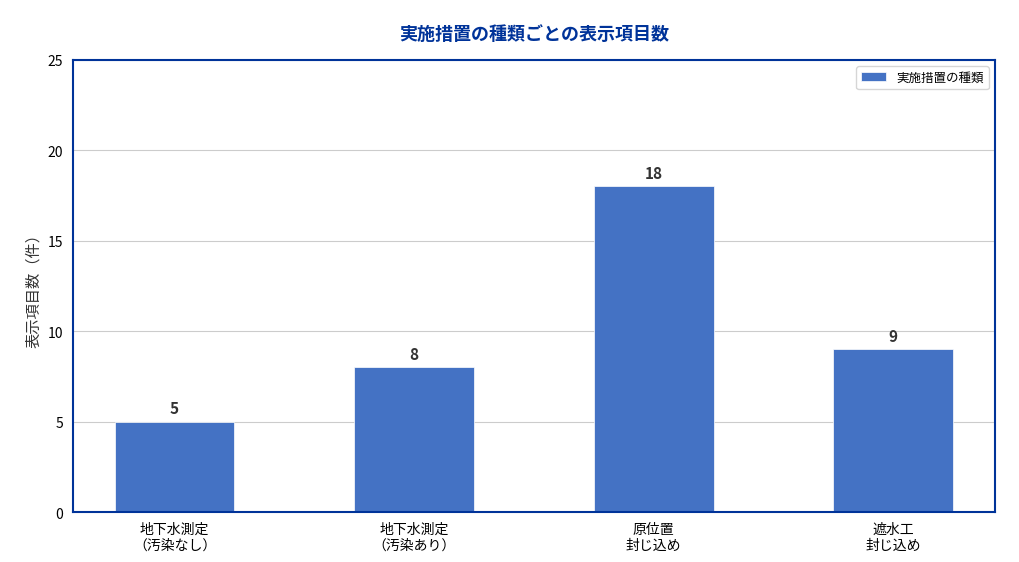

Reading left to right, extract all data points from this chart.

5	8	18	9